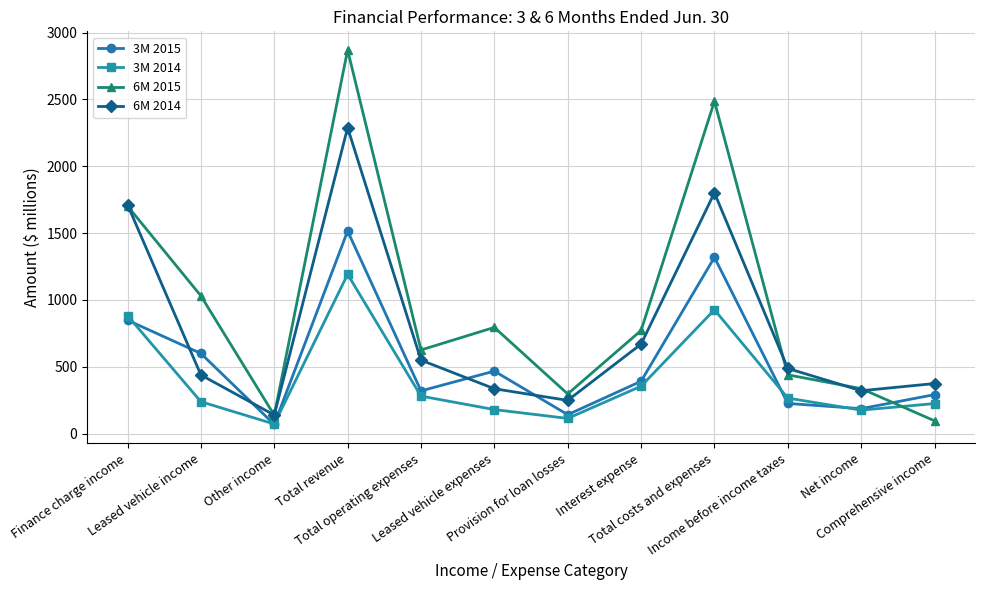

What is the label of the 10th point from the right?

Other income